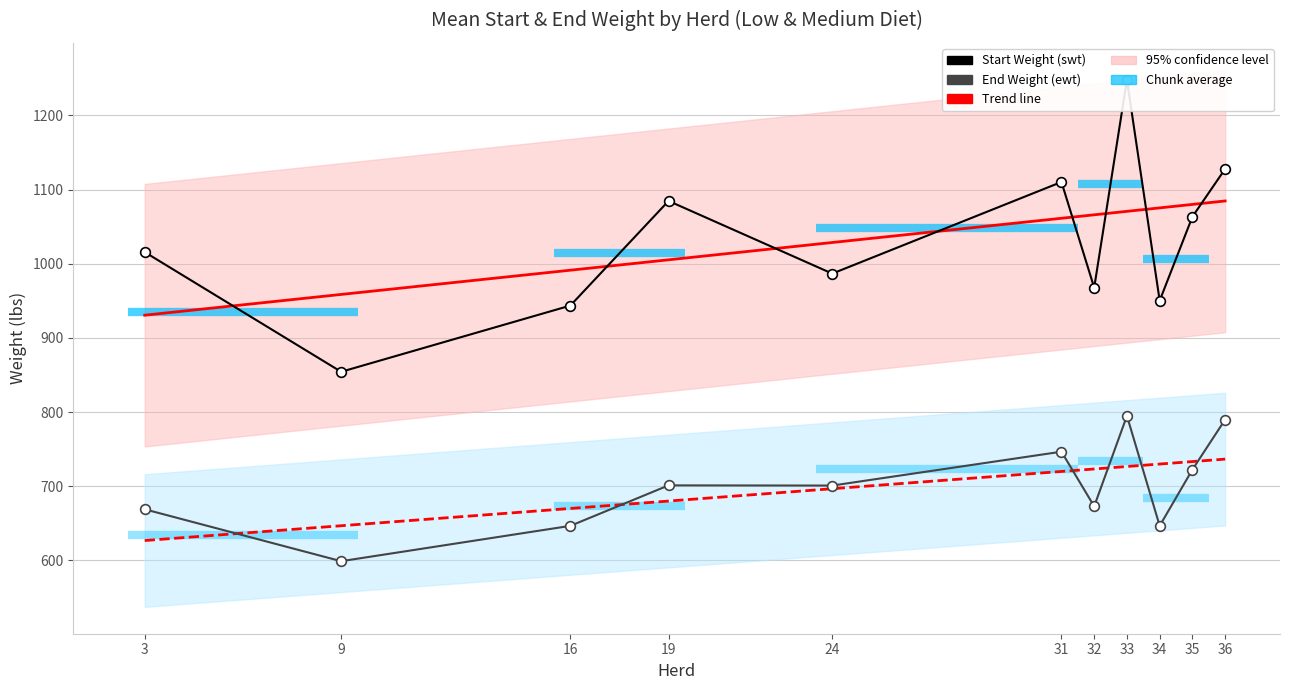

The value of Start Weight (swt) at 16 is 943.7. True or false?

True